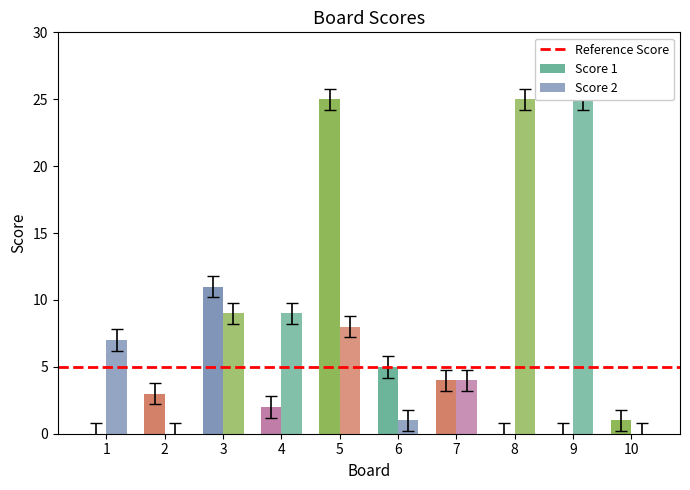

How many positive values does the Score 2 series have?

8